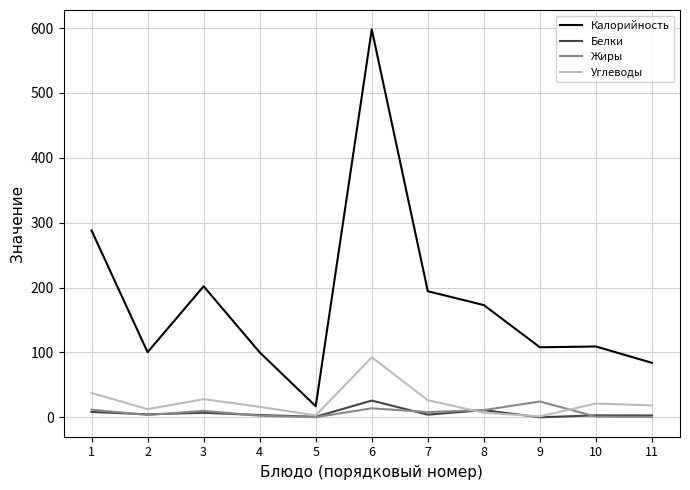

Is the value of Жиры at 9 greater than the value of Калорийность at 10?

No